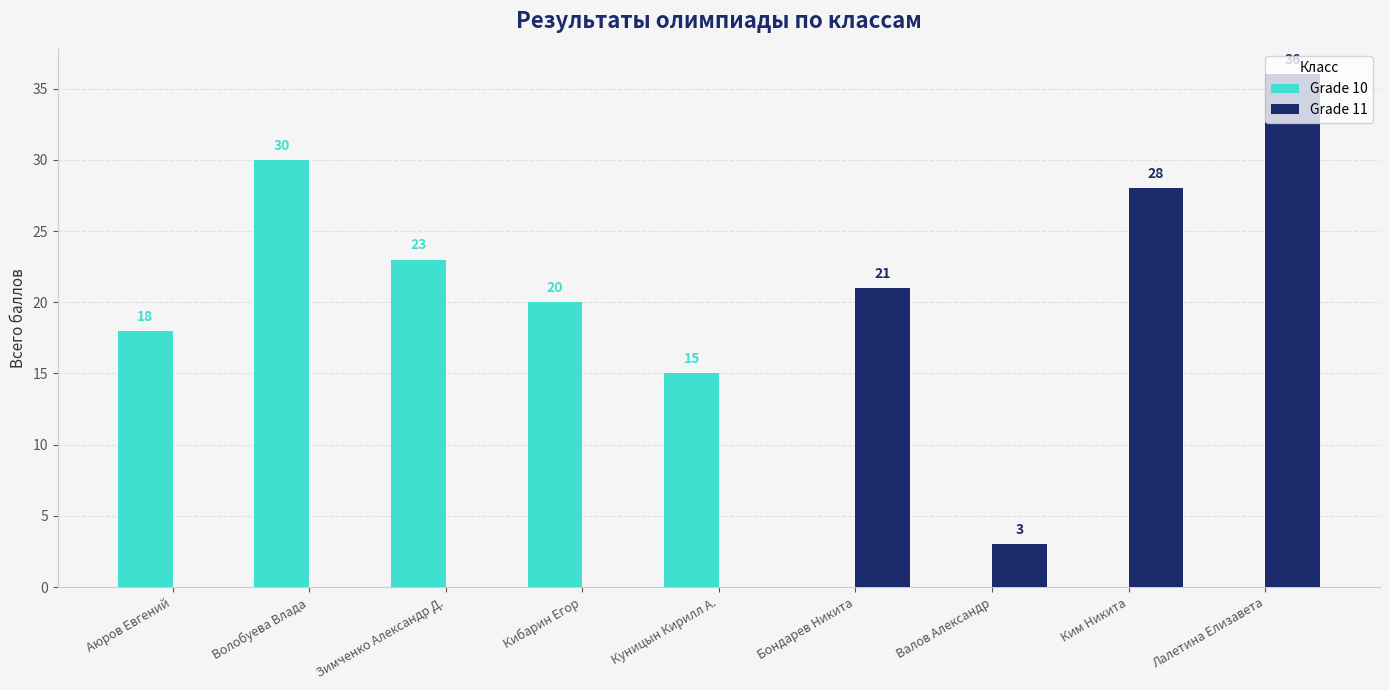

Are the bars horizontal?

No